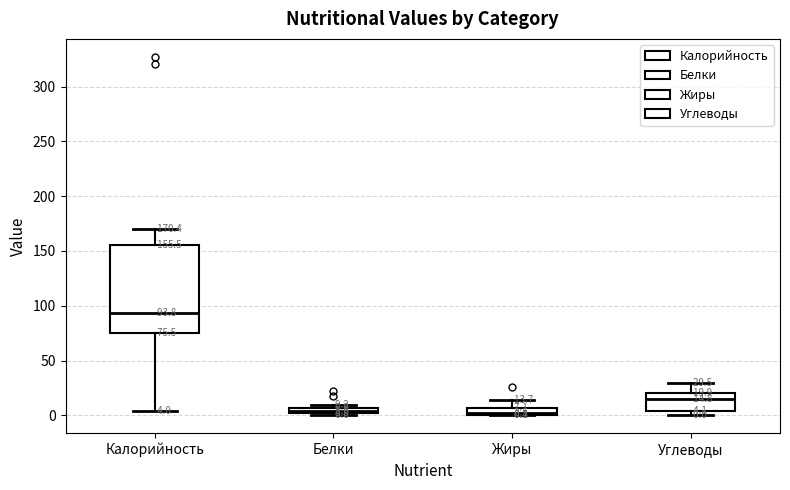

Which box has the highest median line?

Калорийность